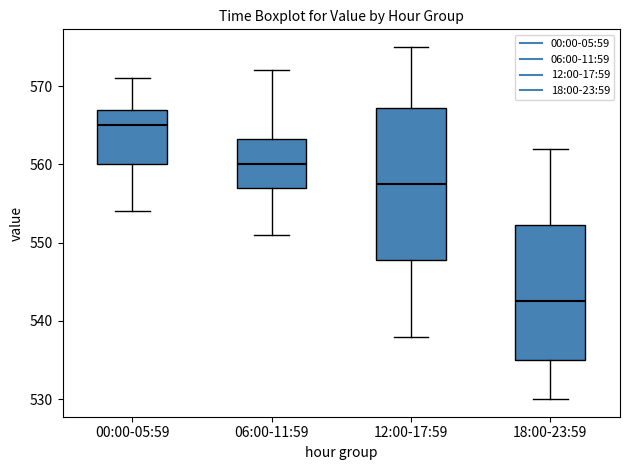

Reading left to right, read every box against the y-axis: the position of its median line, the range the box covers, and the ends of its whiskers. The values are not printed on the chart, so give them approximately, as read against the axis.

00:00-05:59: median 565, box 560 to 567, whiskers 554 to 571
06:00-11:59: median 560, box 557 to 563, whiskers 551 to 572
12:00-17:59: median 558, box 548 to 567, whiskers 538 to 575
18:00-23:59: median 543, box 535 to 552, whiskers 530 to 562